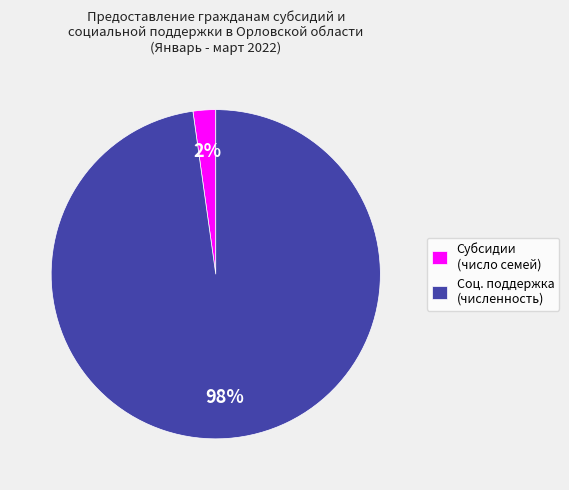

To the nearest percent, what is the average slice percentage?

50%